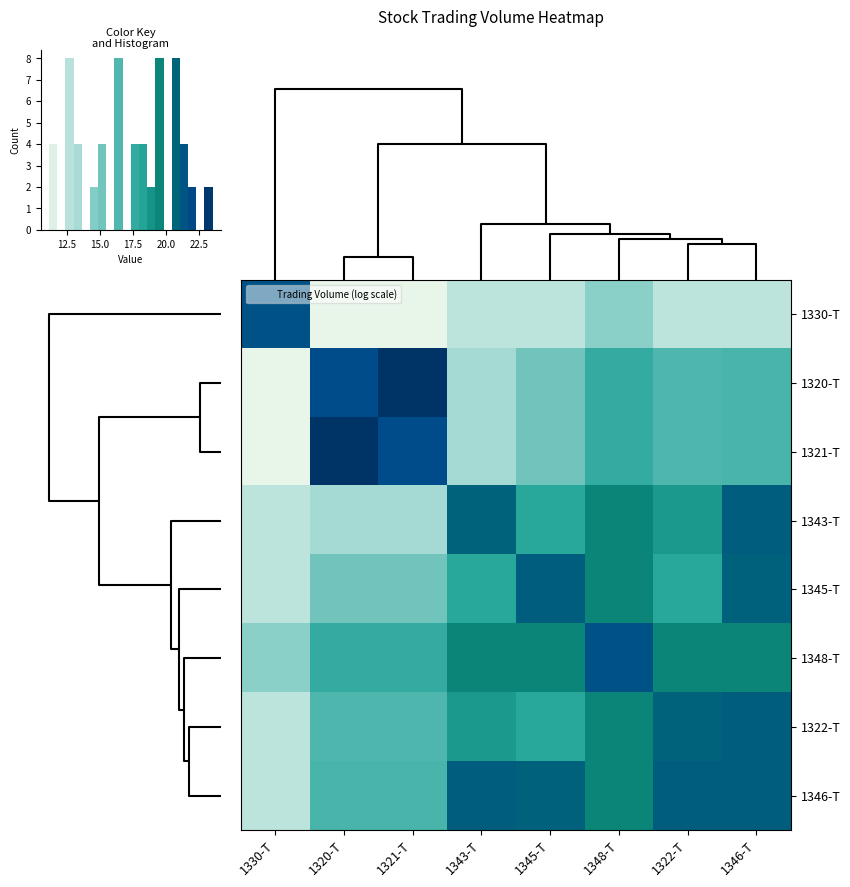

Which category has the lowest value across all series?

1320-T